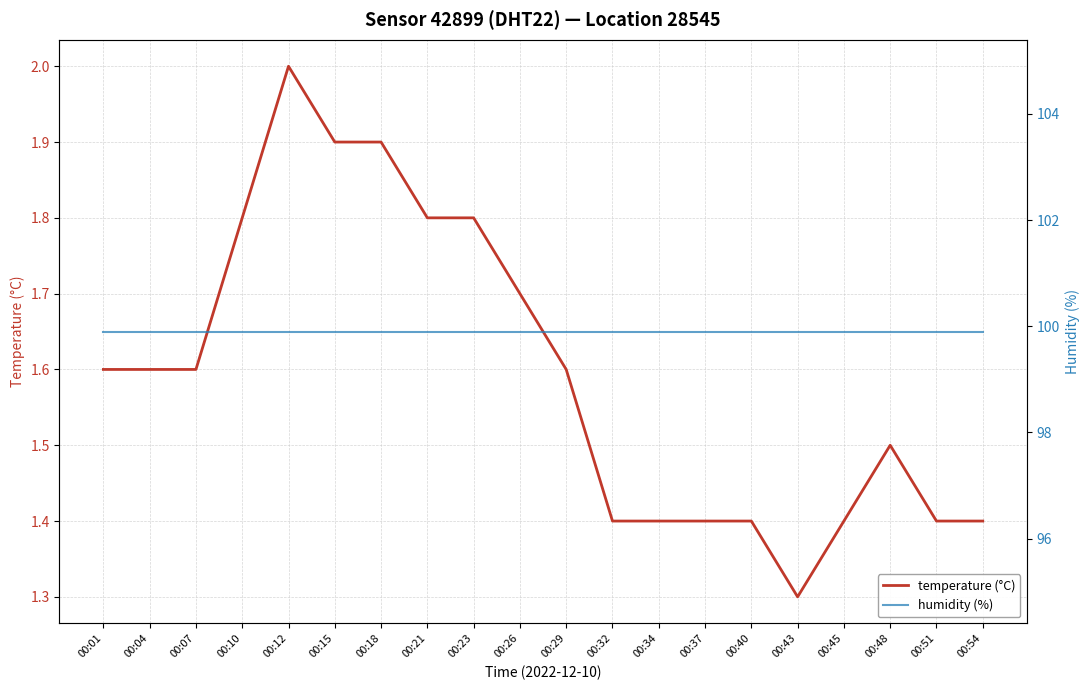

Which series changed the most between 00:07 and 00:26?

temperature (°C)